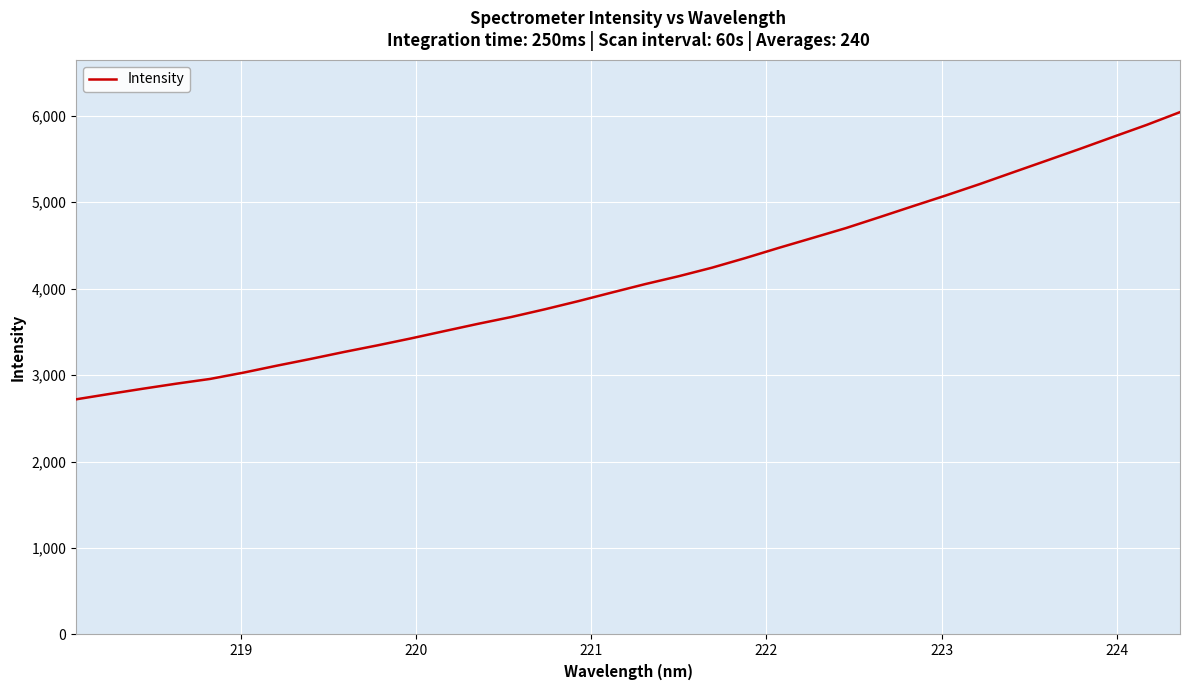

What is the difference between the maximum and minimum values?

3320.5